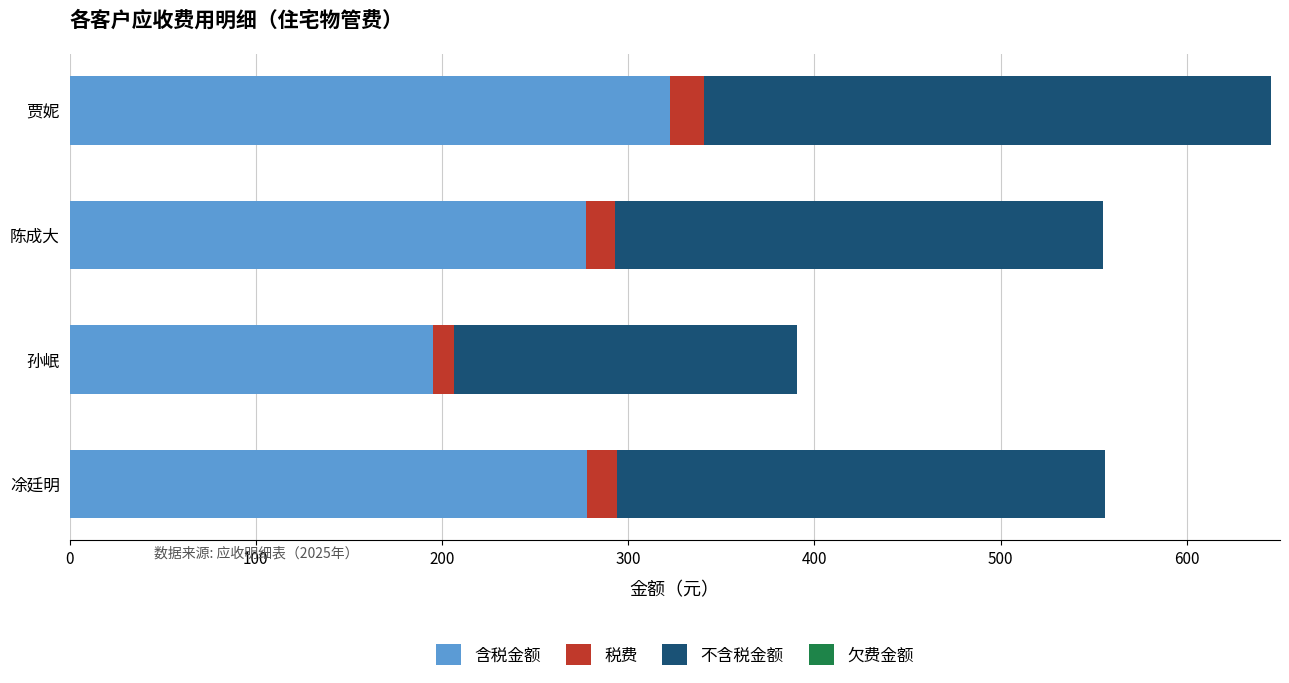

What is the difference between the 含税金额 values at 凃廷明 and 贾妮?

44.6